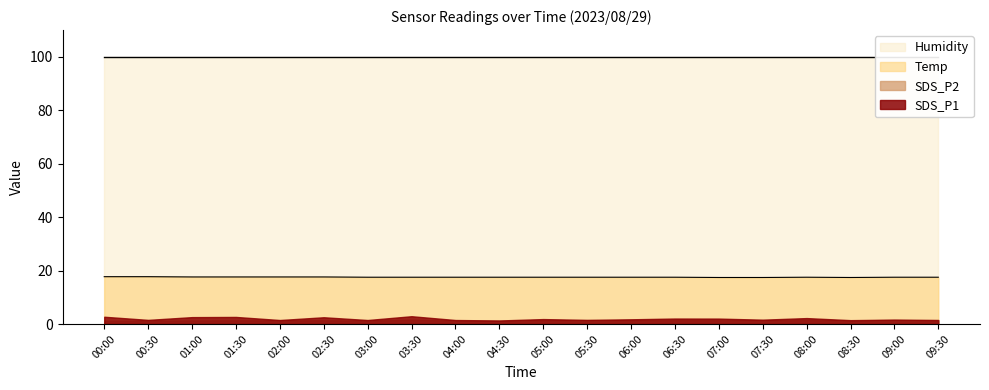

What are all the series names shown in the legend?

SDS_P1, SDS_P2, Temp, Humidity